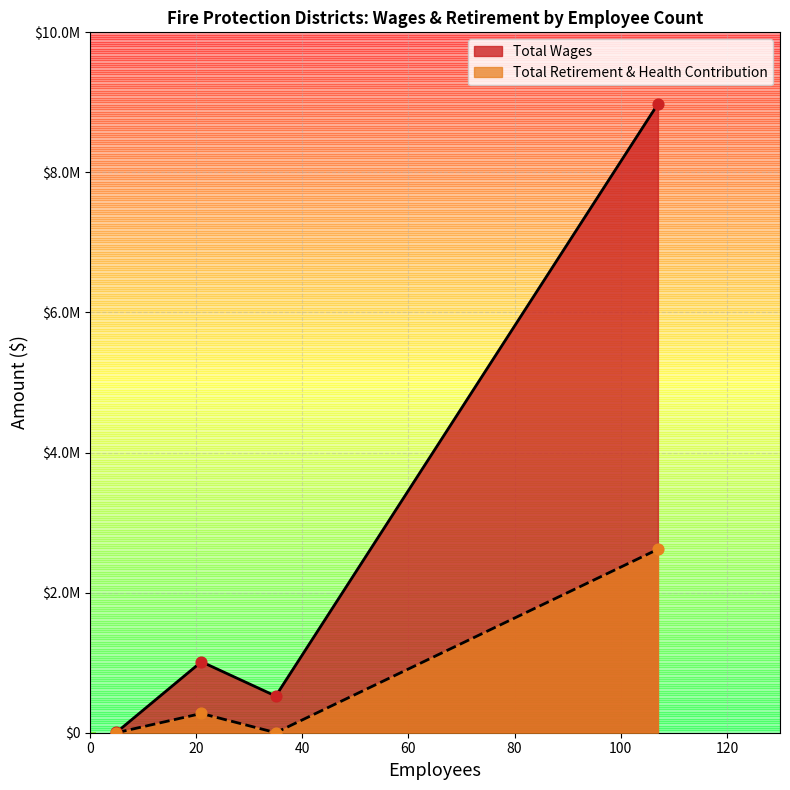

At how many categories does at least one series exceed 5127981?

1